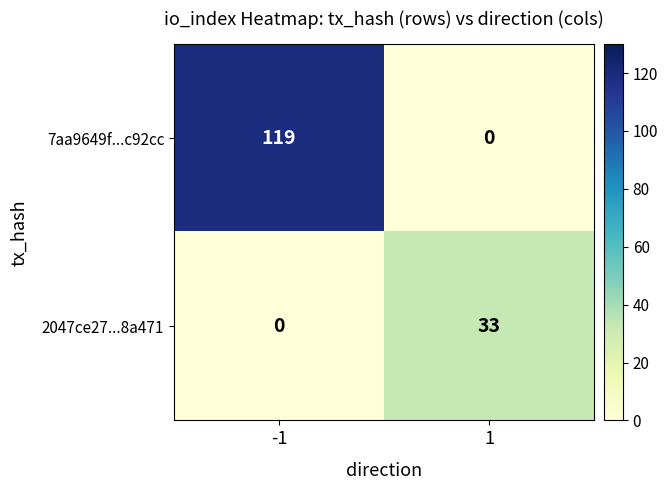

At how many categories does at least one series exceed 3?

2